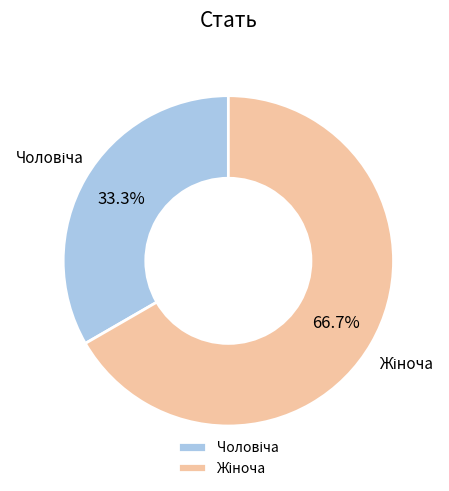

Does any single category account for the majority?

Yes